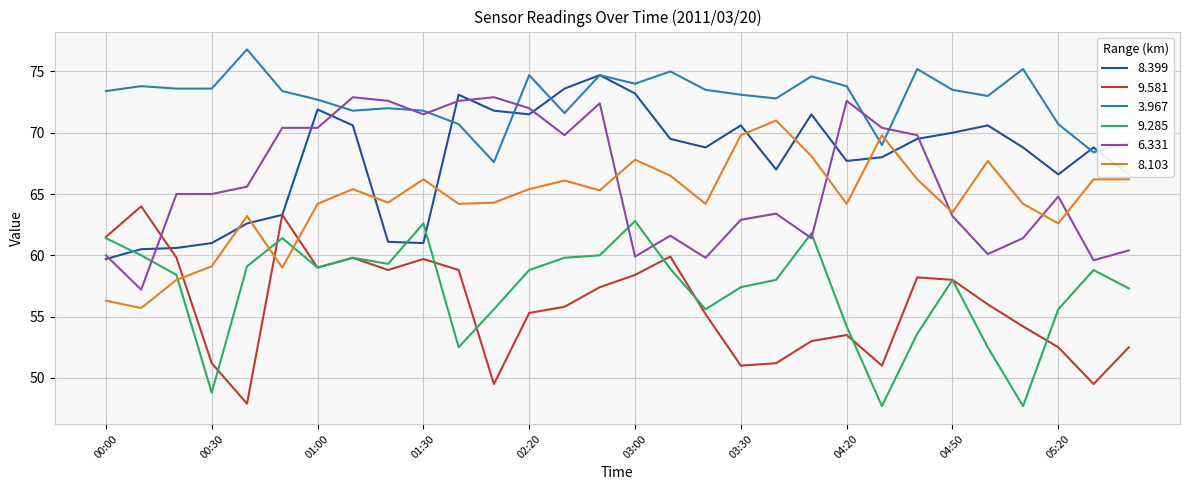

At how many categories does at least one series exceed 70?

28